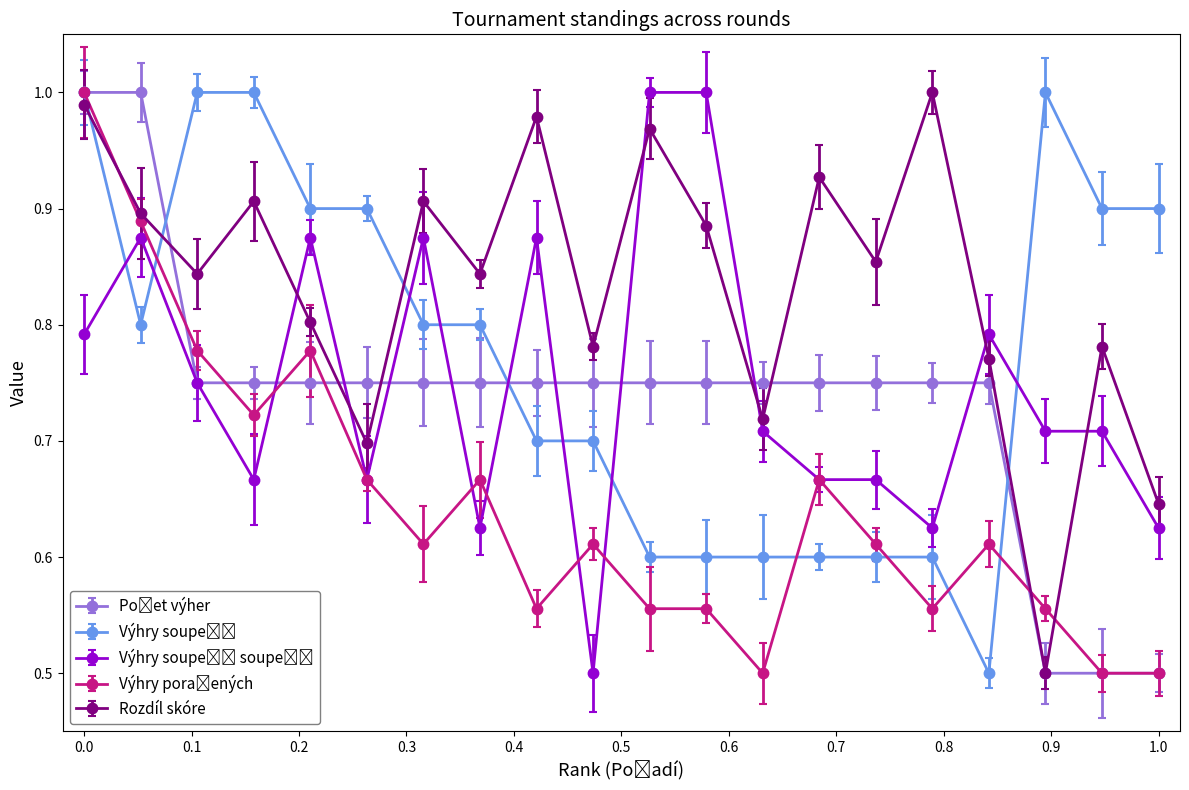

At how many categories does at least one series exceed 0?

20